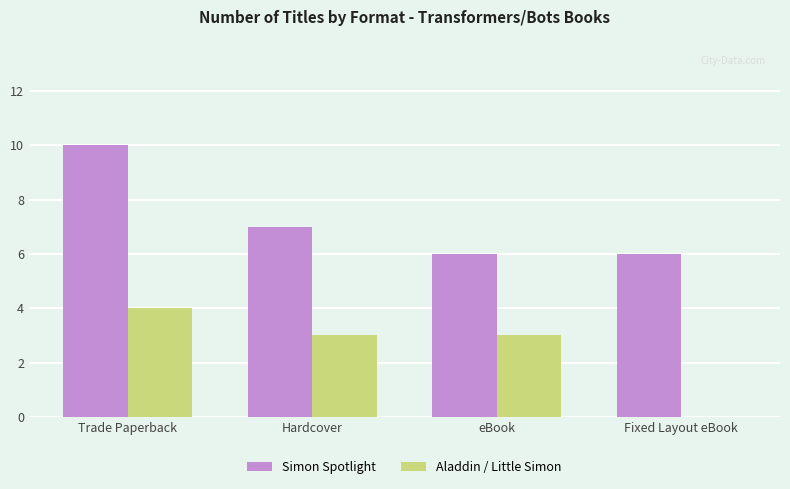

How many series are shown in this chart?

2